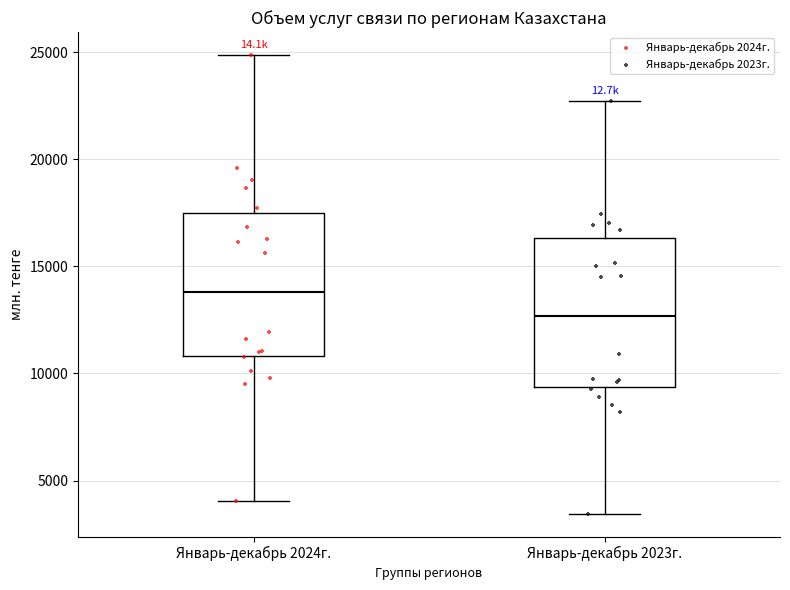

Reading left to right, transcribe this box plot: for each box, give where its median line is, the range the box spans, and where its two whiskers end, as read against the y-axis. The values are not printed on the chart, so give them approximately, as read against the axis.

Январь-декабрь 2024г.: median 14000, box 11000 to 17500, whiskers 4000 to 25000
Январь-декабрь 2023г.: median 12500, box 9500 to 16500, whiskers 3500 to 22500